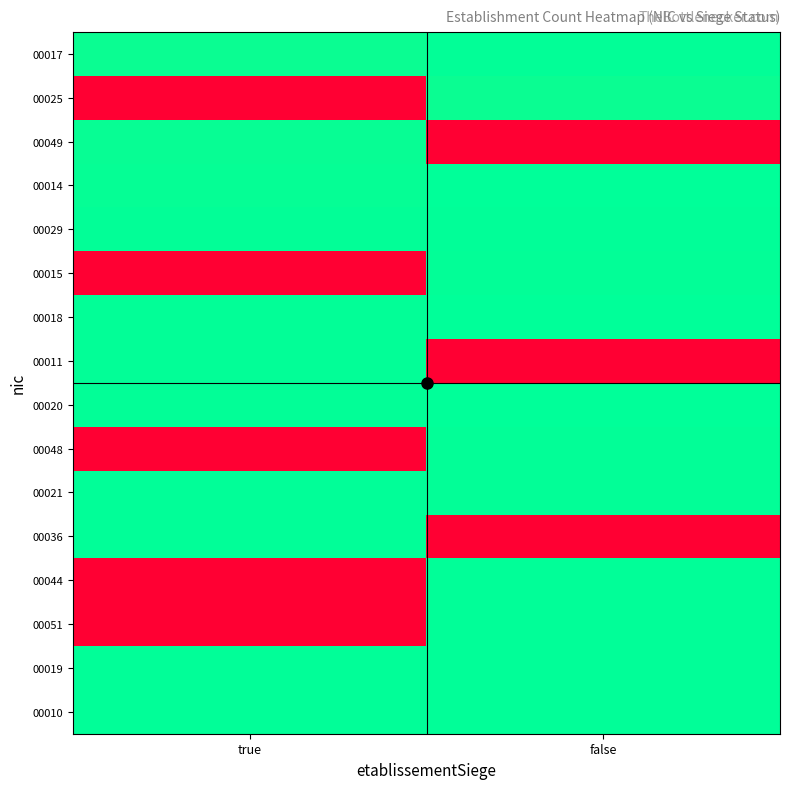

What is the total value across all series at false?

403.9